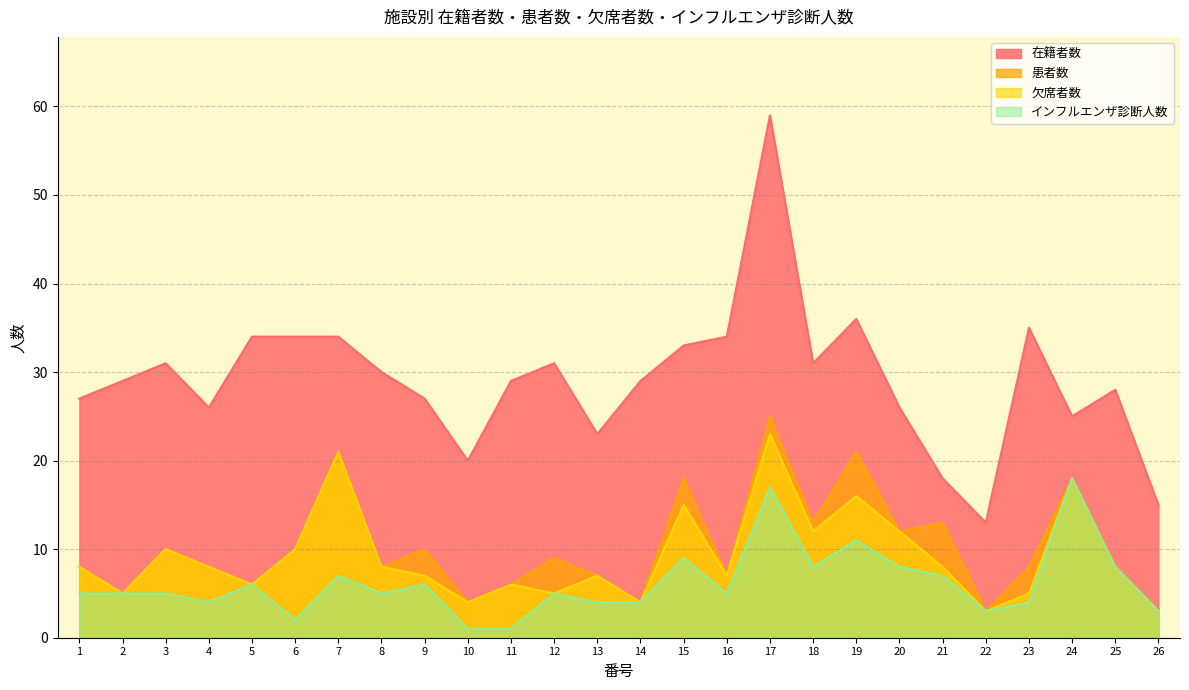

What are all the series names shown in the legend?

在籍者数, 患者数, 欠席者数, インフルエンザ診断人数